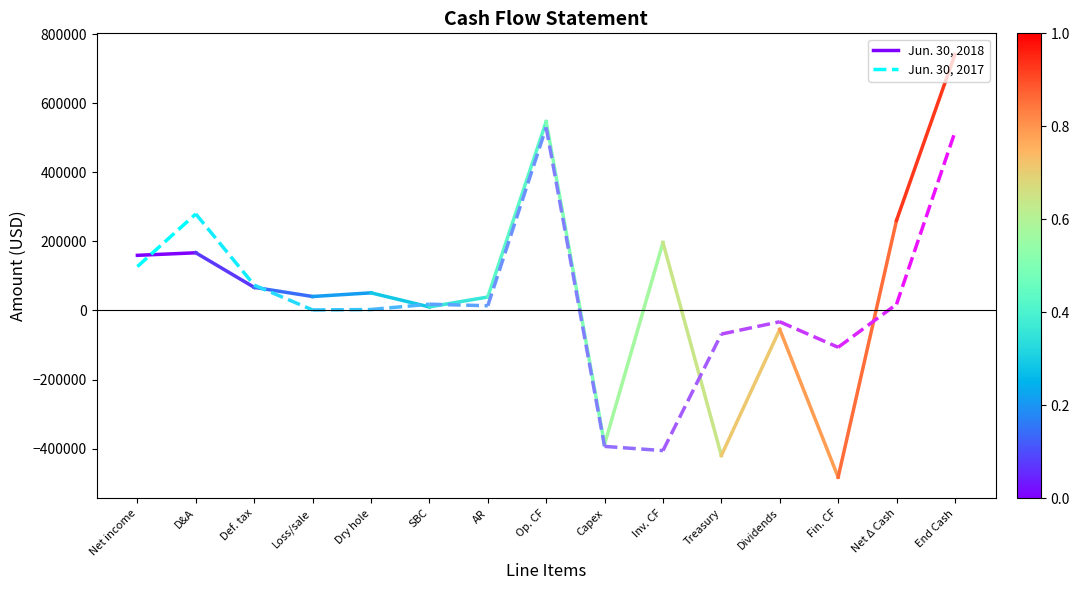

Which series changed the most between Net income and D&A?

Jun. 30, 2017